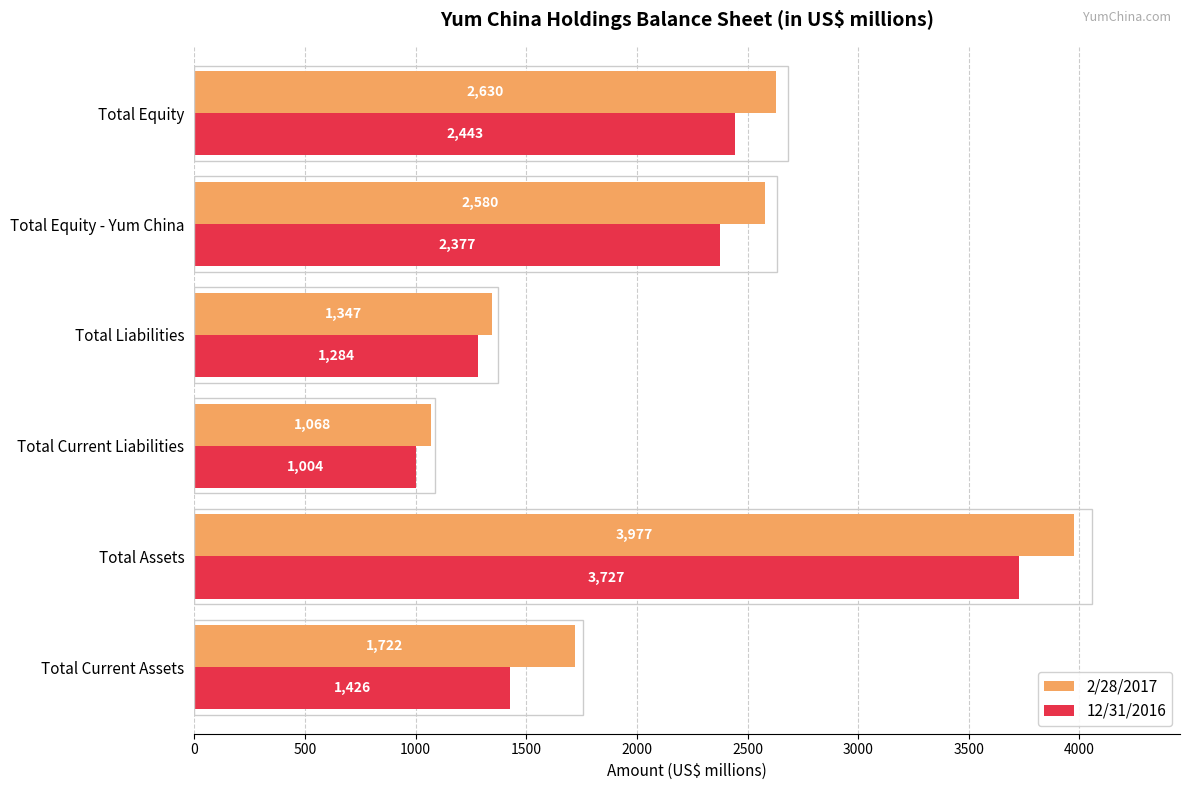

What is the difference between the maximum and minimum values in the 12/31/2016 series?

2723